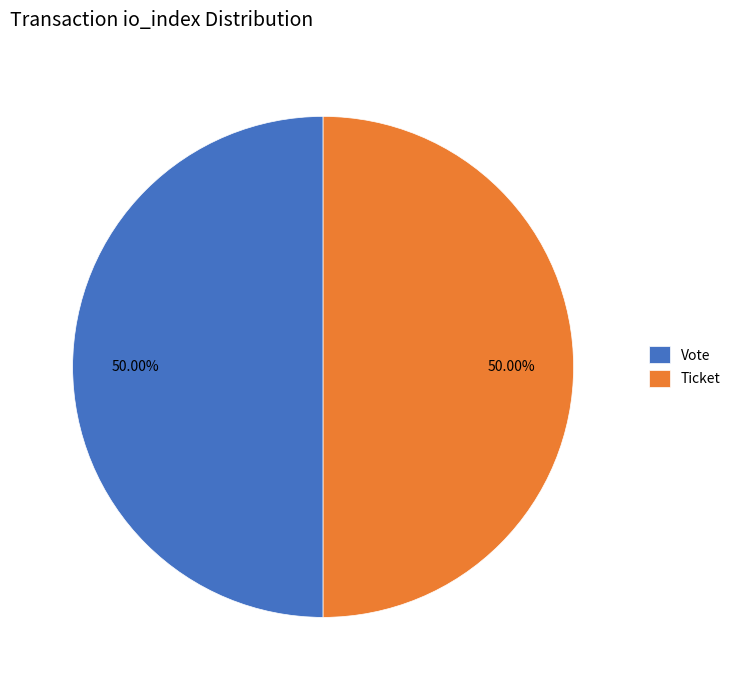

Do Vote and Ticket together represent more than half of the pie?

Yes